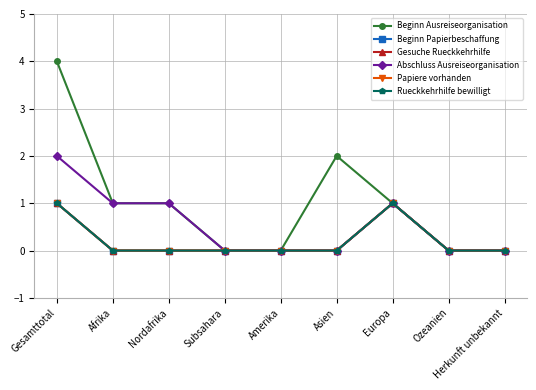

Is this an area chart (filled region under the line)?

No